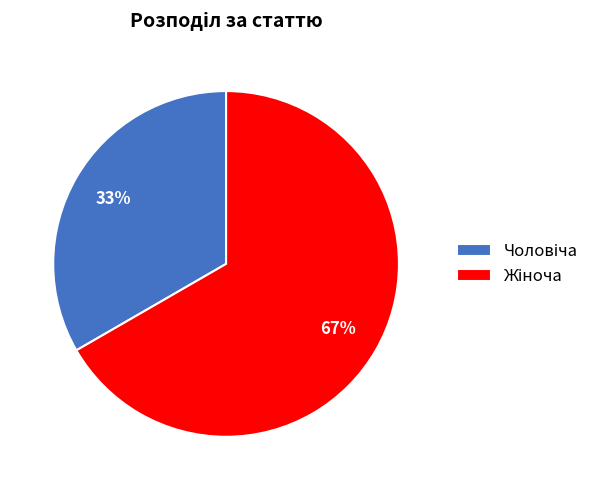

Does any single category account for the majority?

Yes